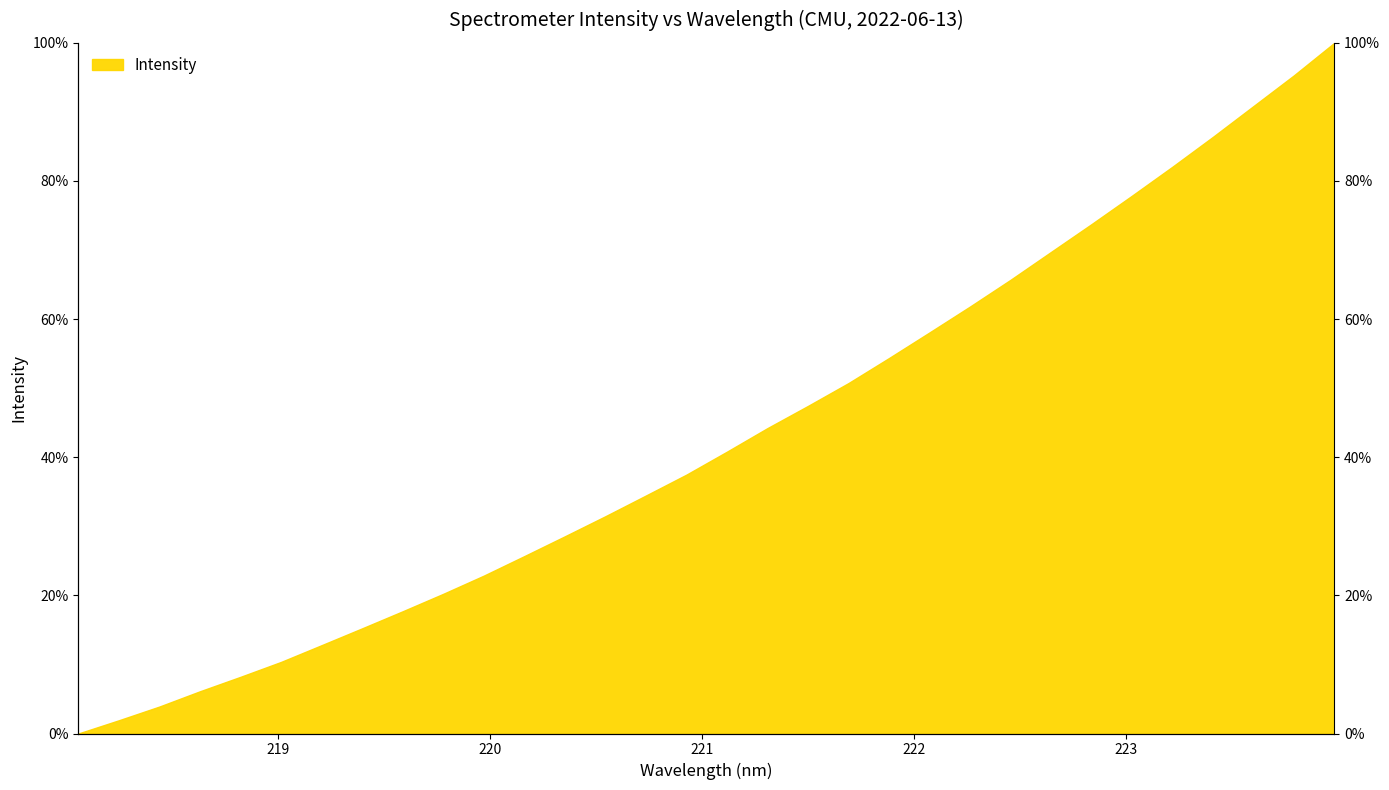

Reading right to left, transcribe all the data shown in this chart.

223.9802=100.0	223.7895=95.3	223.5987=90.8	223.408=86.4	223.2172=82.1	223.0264=77.9	222.8355=73.7	222.6447=69.7	222.4538=65.7	222.263=61.8	222.0721=58.1	221.8812=54.4	221.6902=50.7	221.4993=47.4	221.3083=44.2	221.1174=40.8	220.9264=37.5	220.7354=34.5	220.5444=31.5	220.3533=28.6	220.1623=25.7	219.9712=22.9	219.7801=20.2	219.589=17.7	219.3979=15.2	219.2067=12.8	219.0156=10.4	218.8244=8.2	218.6332=6.1	218.442=3.9	218.2508=1.9	218.0596=0.0